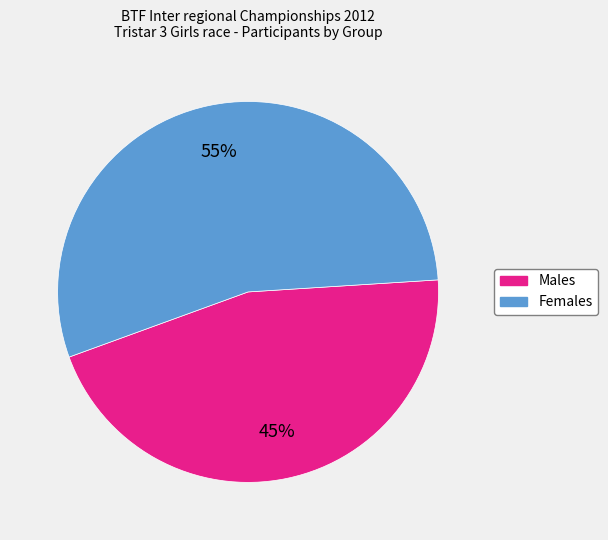

Does any single category account for the majority?

Yes